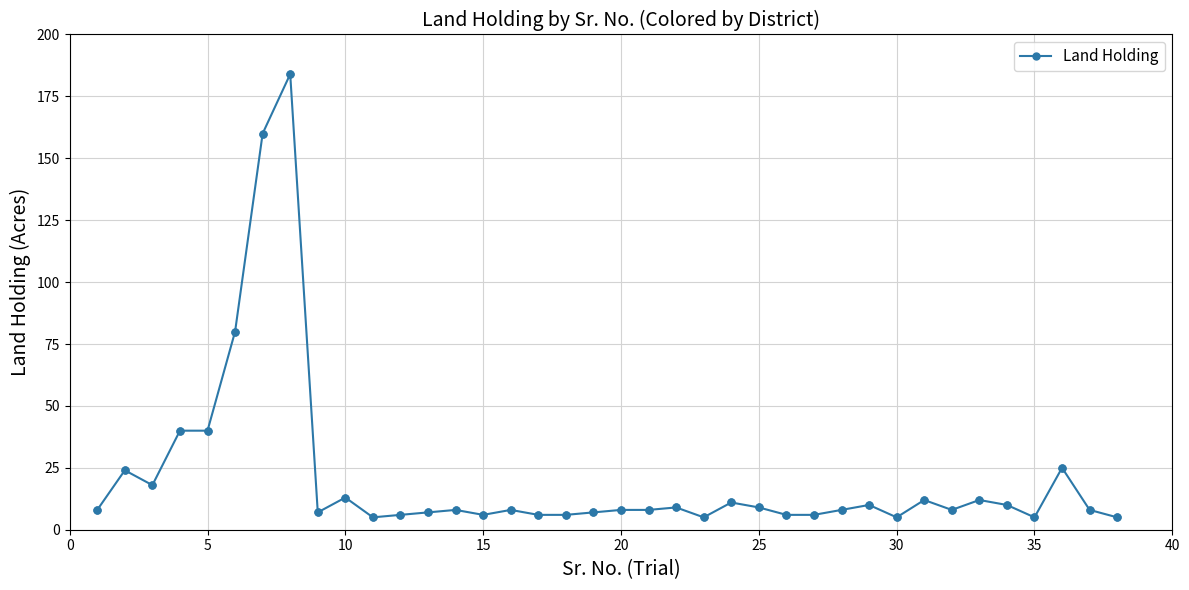

What is the maximum value shown in the chart?

184